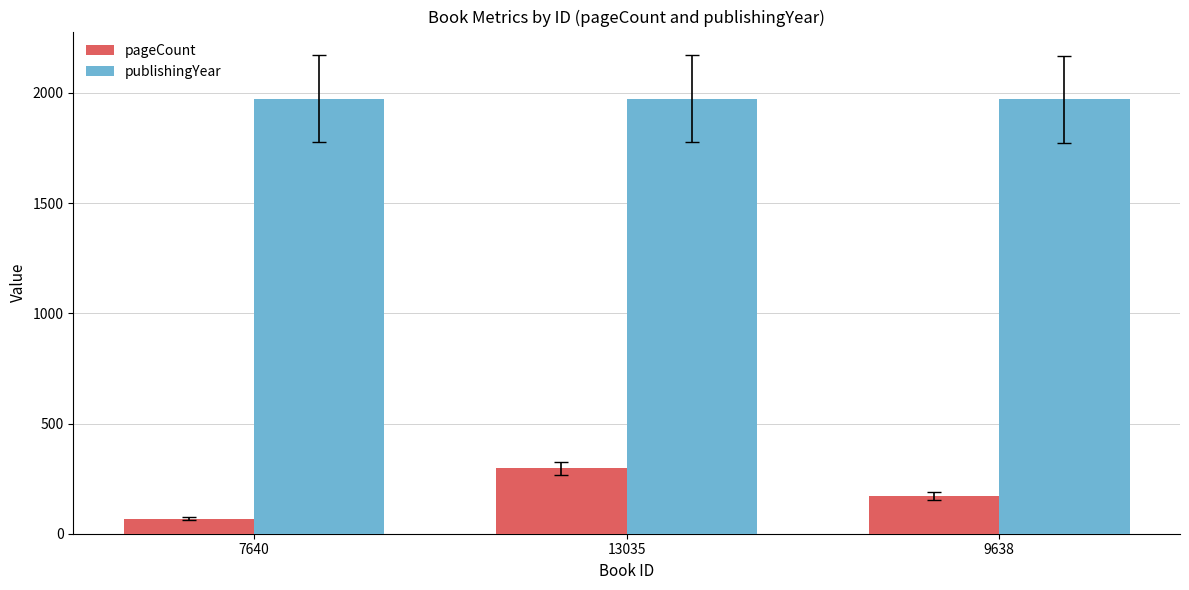

Rank the series by their maximum value, from highest to lowest.

publishingYear, pageCount